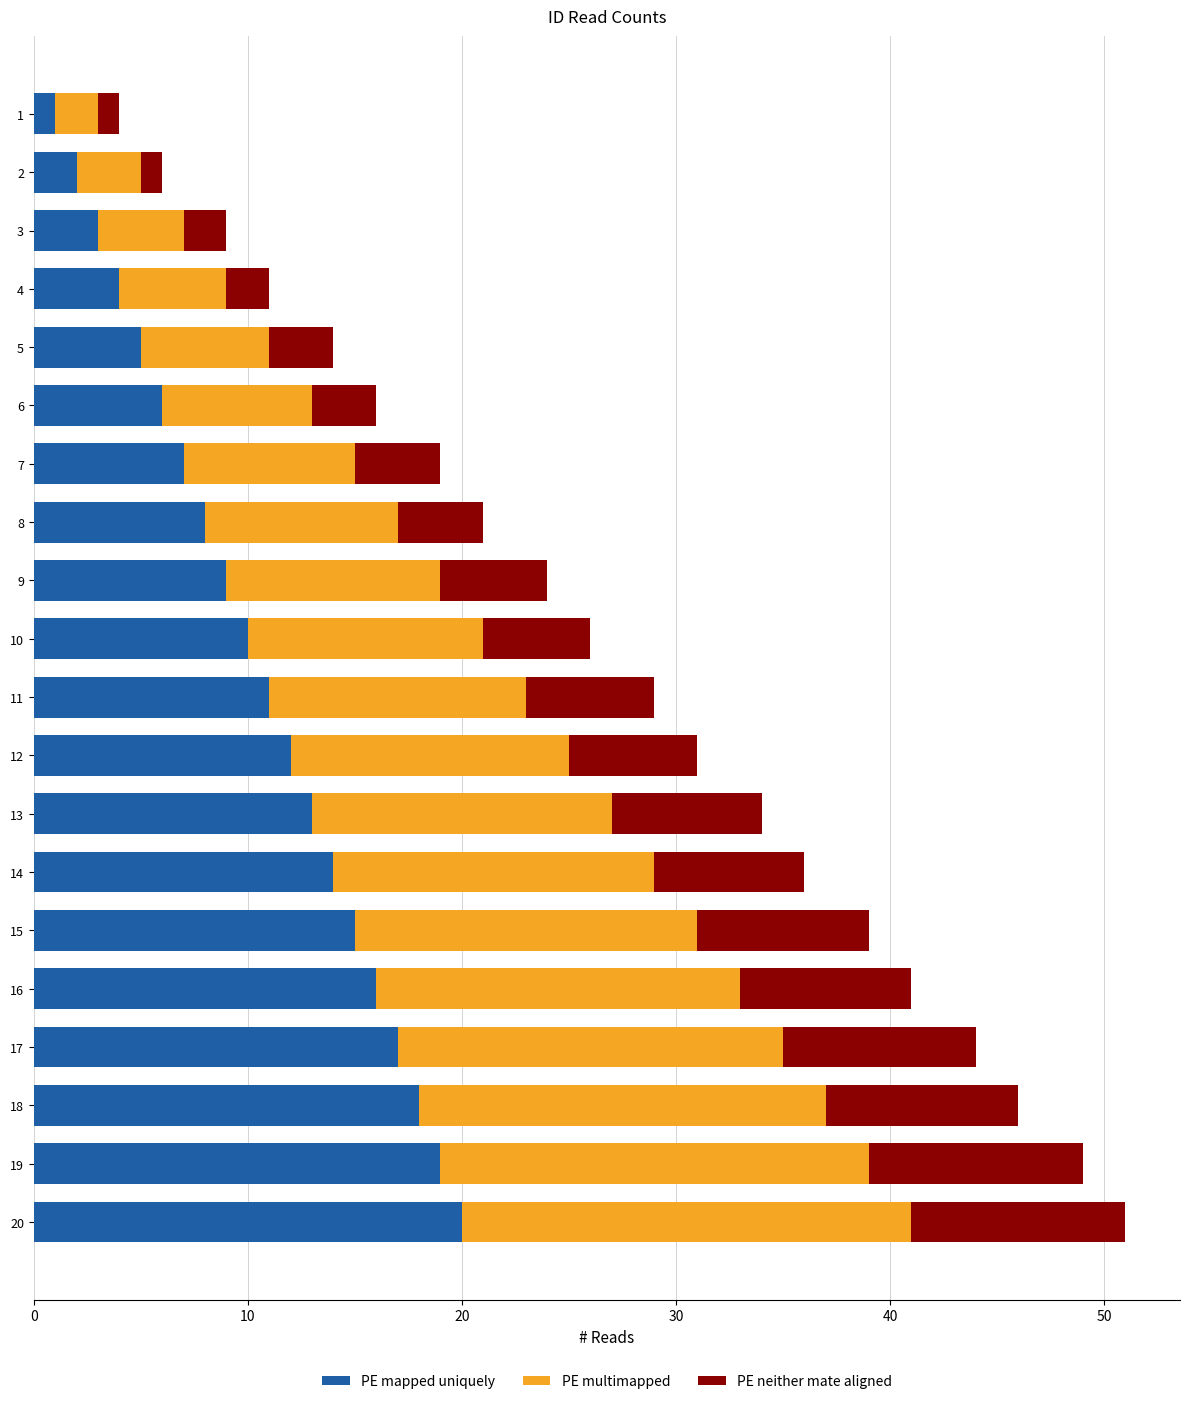

What is the sum of all PE mapped uniquely values?

210